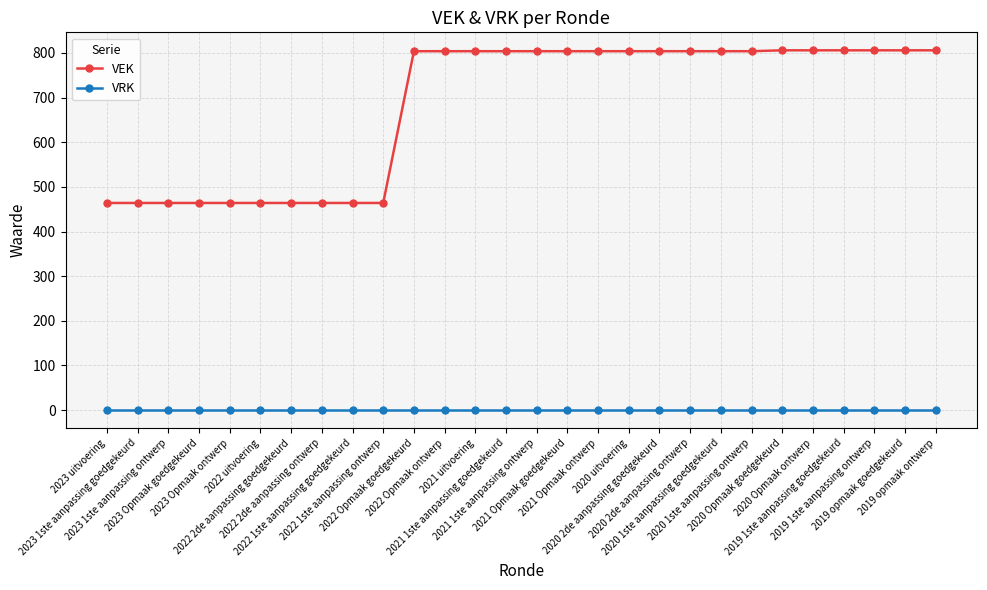

What is the label of the 2nd point from the right?

2019 opmaak goedgekeurd